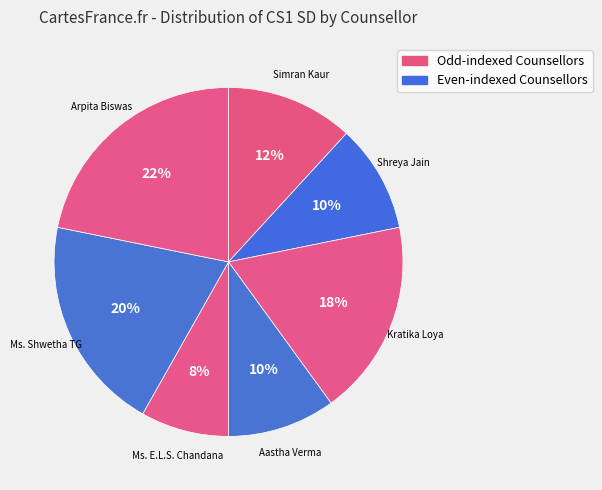

Which category has the smallest portion of the pie?

Ms. E.L.S. Chandana